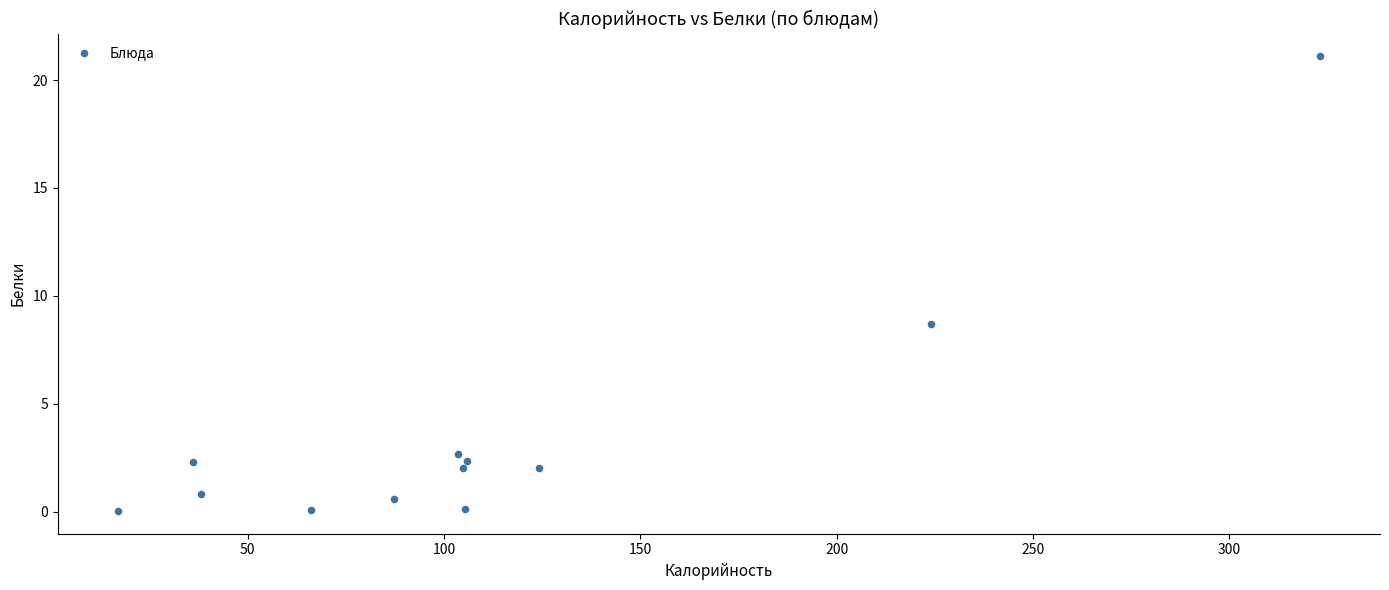

What is the range of X values (max minus min)?

306.1